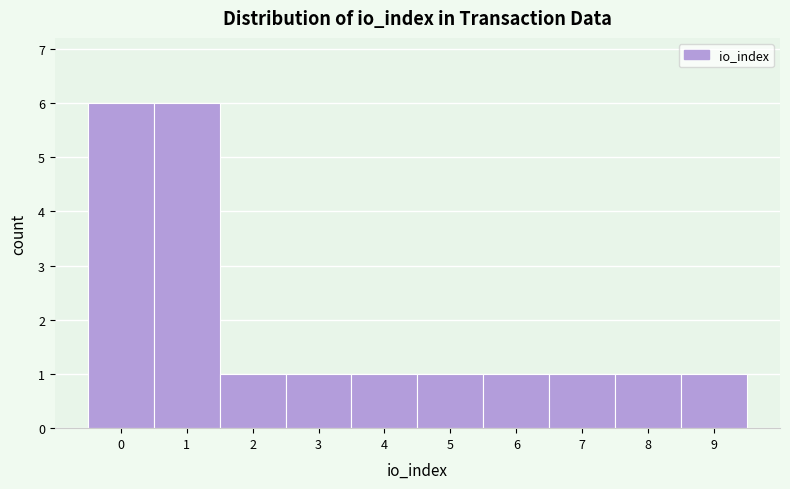

Reading left to right, list every bar in this chart as the range it spans on the x-axis followed by its height. The values are not printed on the chart, so give them approximately, as read against the axis.

-0.5 to 0.5: 6
0.5 to 1.5: 6
1.5 to 2.5: 1
2.5 to 3.5: 1
3.5 to 4.5: 1
4.5 to 5.5: 1
5.5 to 6.5: 1
6.5 to 7.5: 1
7.5 to 8.5: 1
8.5 to 9.5: 1